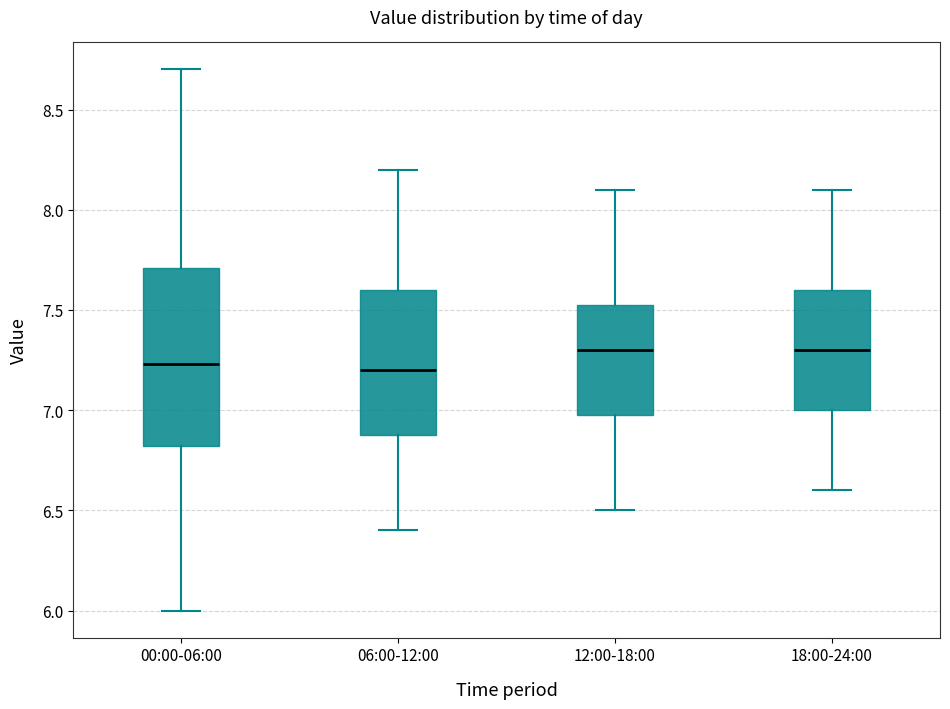

Reading left to right, read every box against the y-axis: the position of its median line, the range the box covers, and the ends of its whiskers. The values are not printed on the chart, so give them approximately, as read against the axis.

00:00-06:00: median 7.25, box 6.80 to 7.70, whiskers 6.00 to 8.70
06:00-12:00: median 7.20, box 6.90 to 7.60, whiskers 6.40 to 8.20
12:00-18:00: median 7.30, box 7.00 to 7.55, whiskers 6.50 to 8.10
18:00-24:00: median 7.30, box 7.00 to 7.60, whiskers 6.60 to 8.10